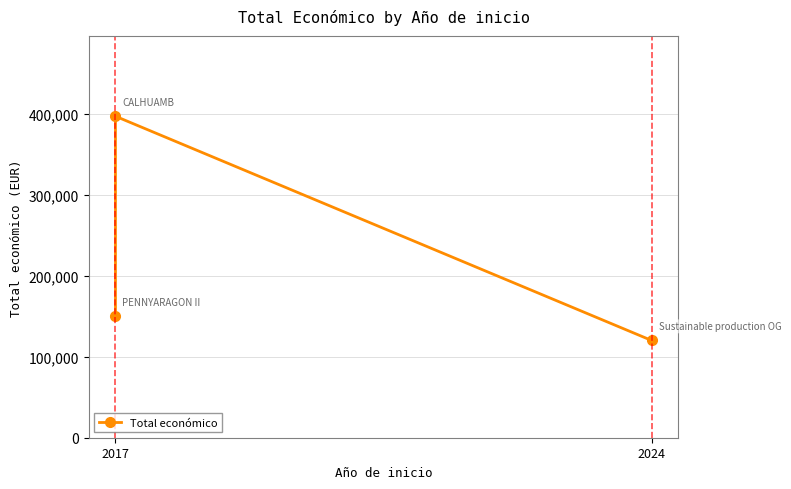

What is the label of the 3rd point from the right?

2017